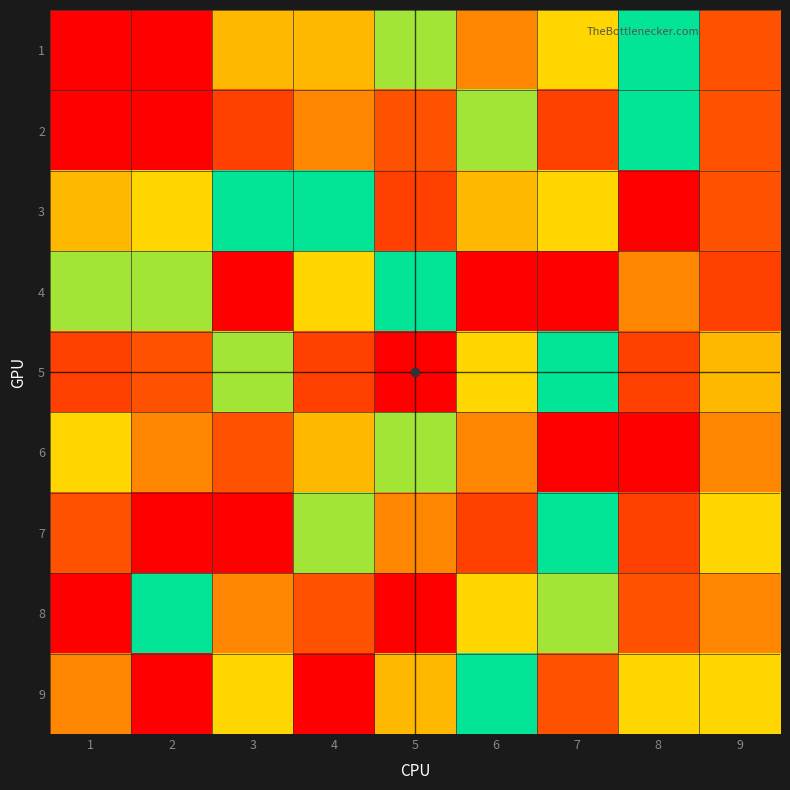

How many series are shown in this chart?

9